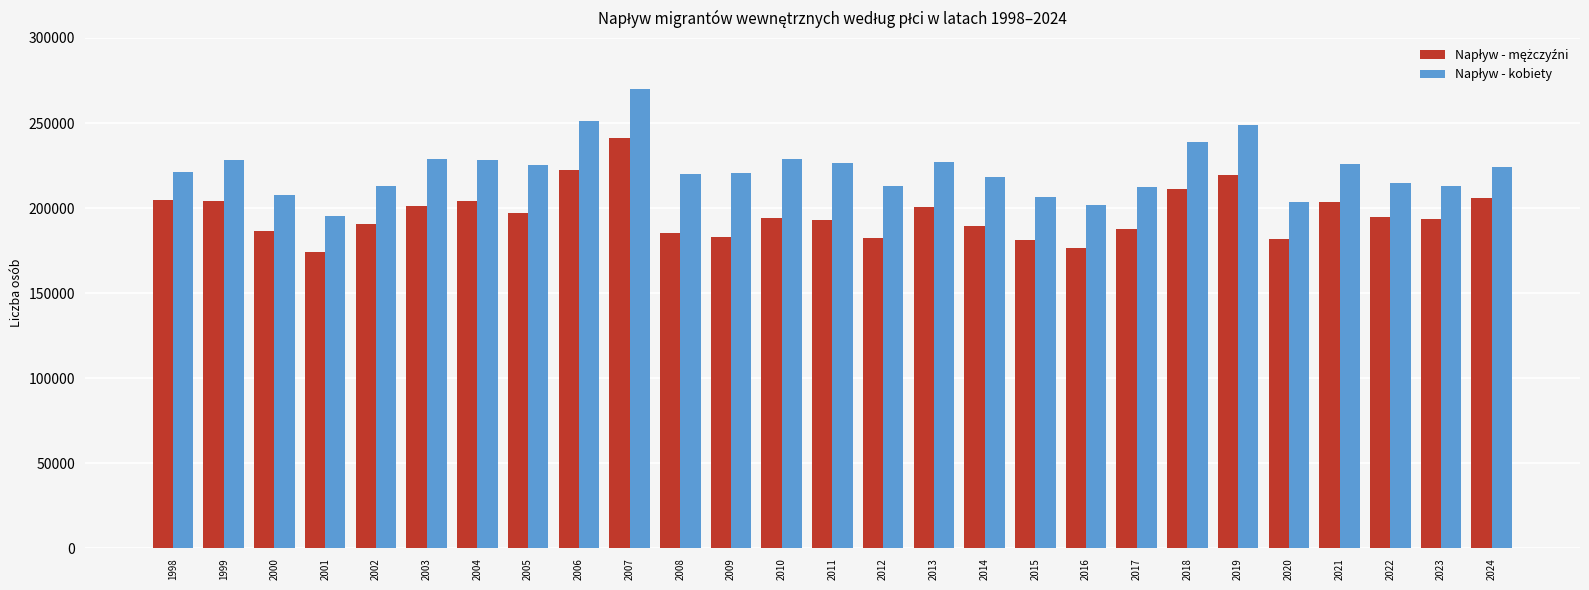

What is the total value across all series at 2017?

400352